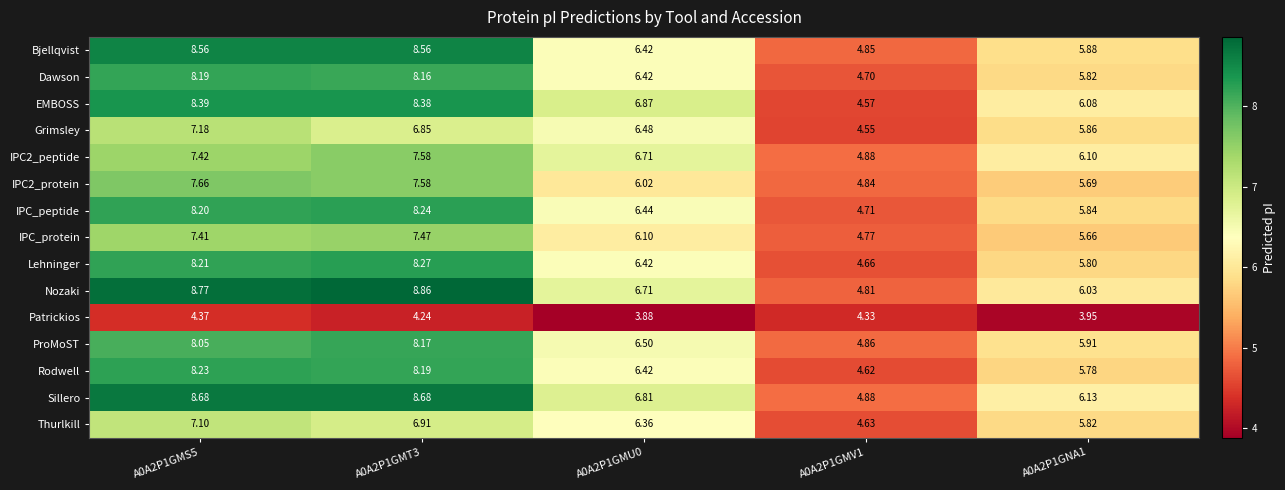

Which category has the lowest value across all series?

A0A2P1GMU0